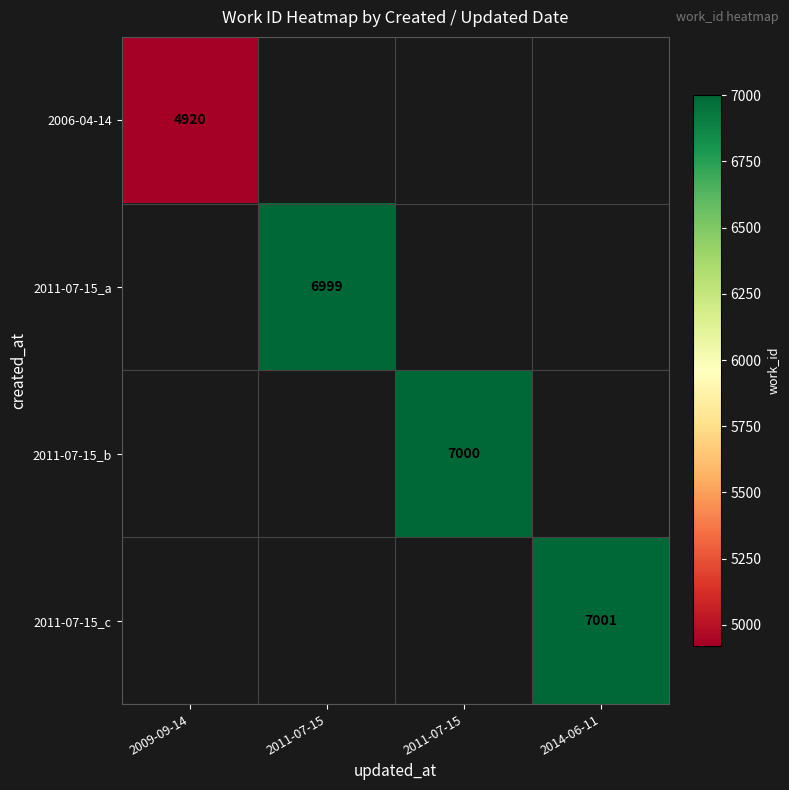

How many positive values does the 2011-07-15_c series have?

1